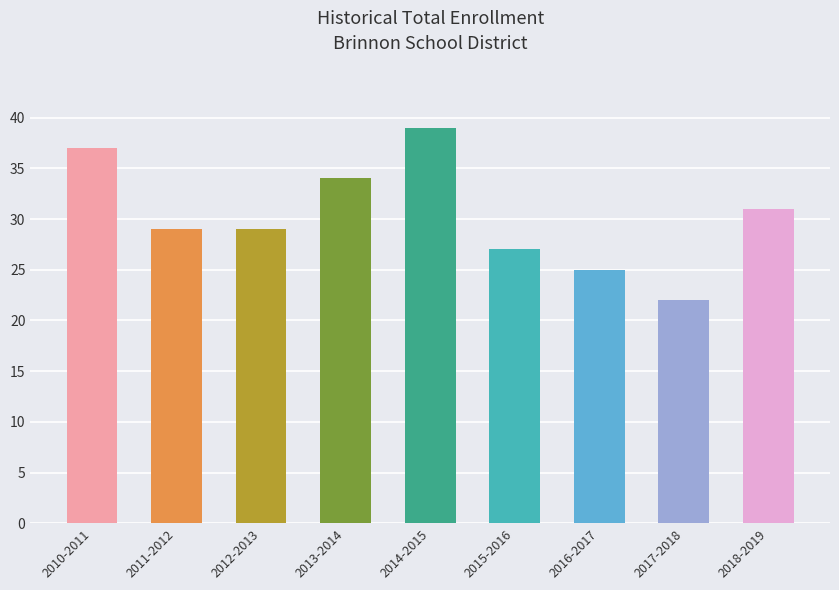

Which label corresponds to the smallest value in the chart?

2017-2018